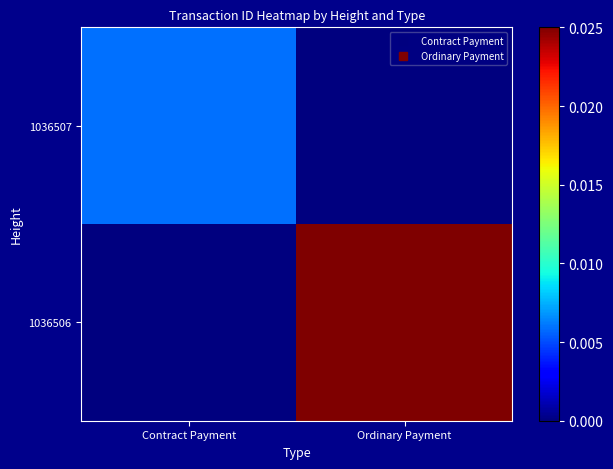

Which series changed the most between Contract Payment and Ordinary Payment?

1036506